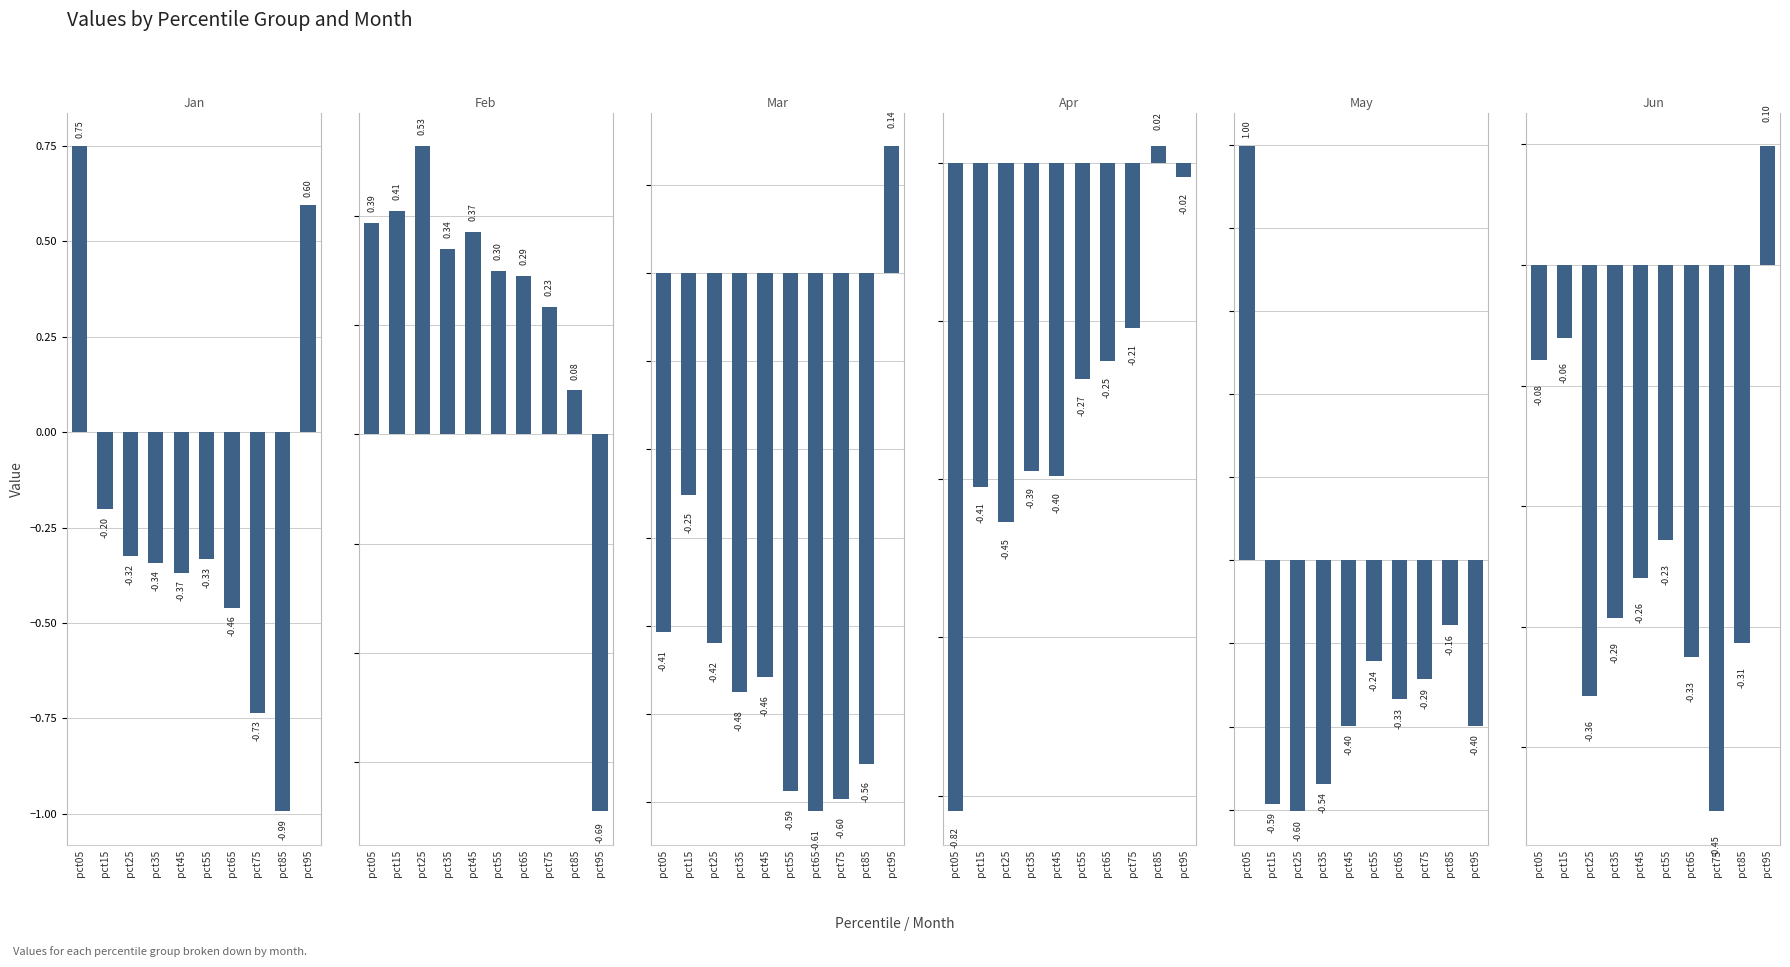

What is the difference between the highest and lowest values at pct55?

0.9